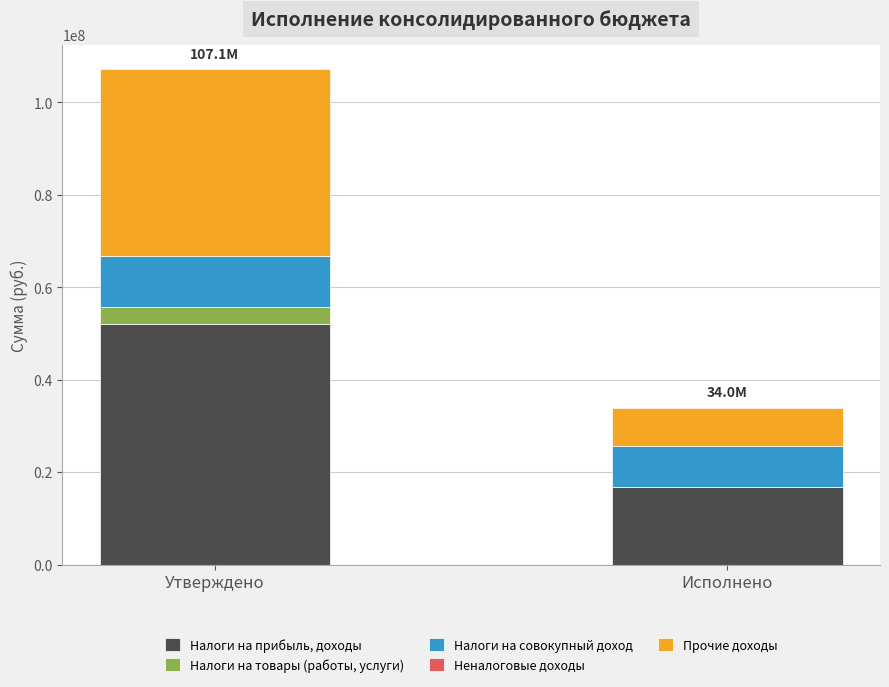

At which category is the sum across all series the highest?

Утверждено